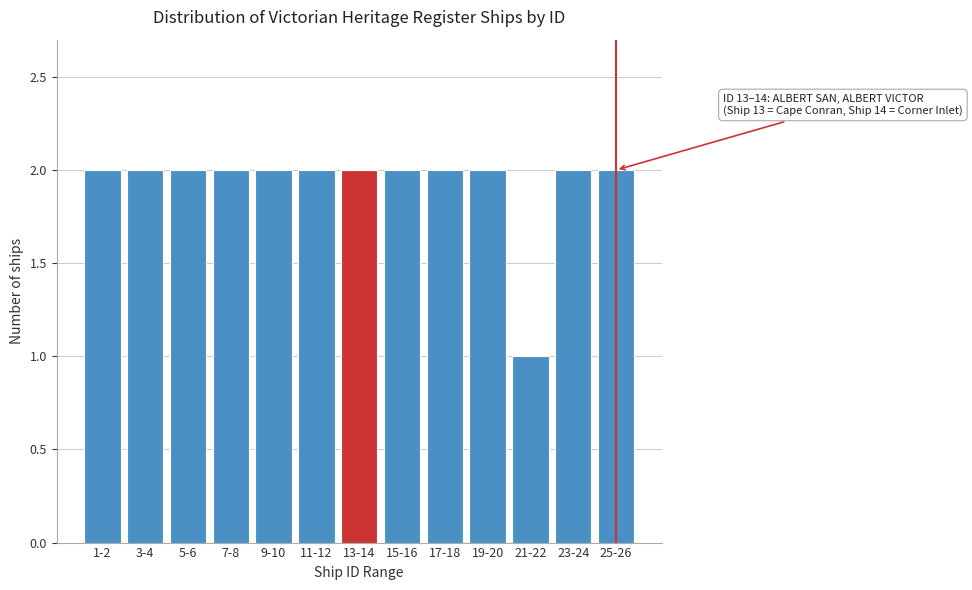

Reading left to right, what are all the values shown in this chart?

1-2=2	3-4=2	5-6=2	7-8=2	9-10=2	11-12=2	13-14=2	15-16=2	17-18=2	19-20=2	21-22=1	23-24=2	25-26=2